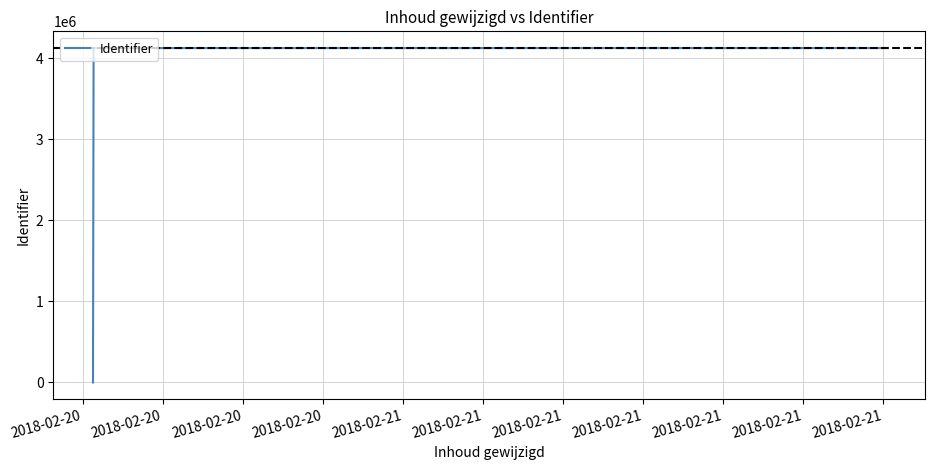

How many categories are shown in the chart?

4